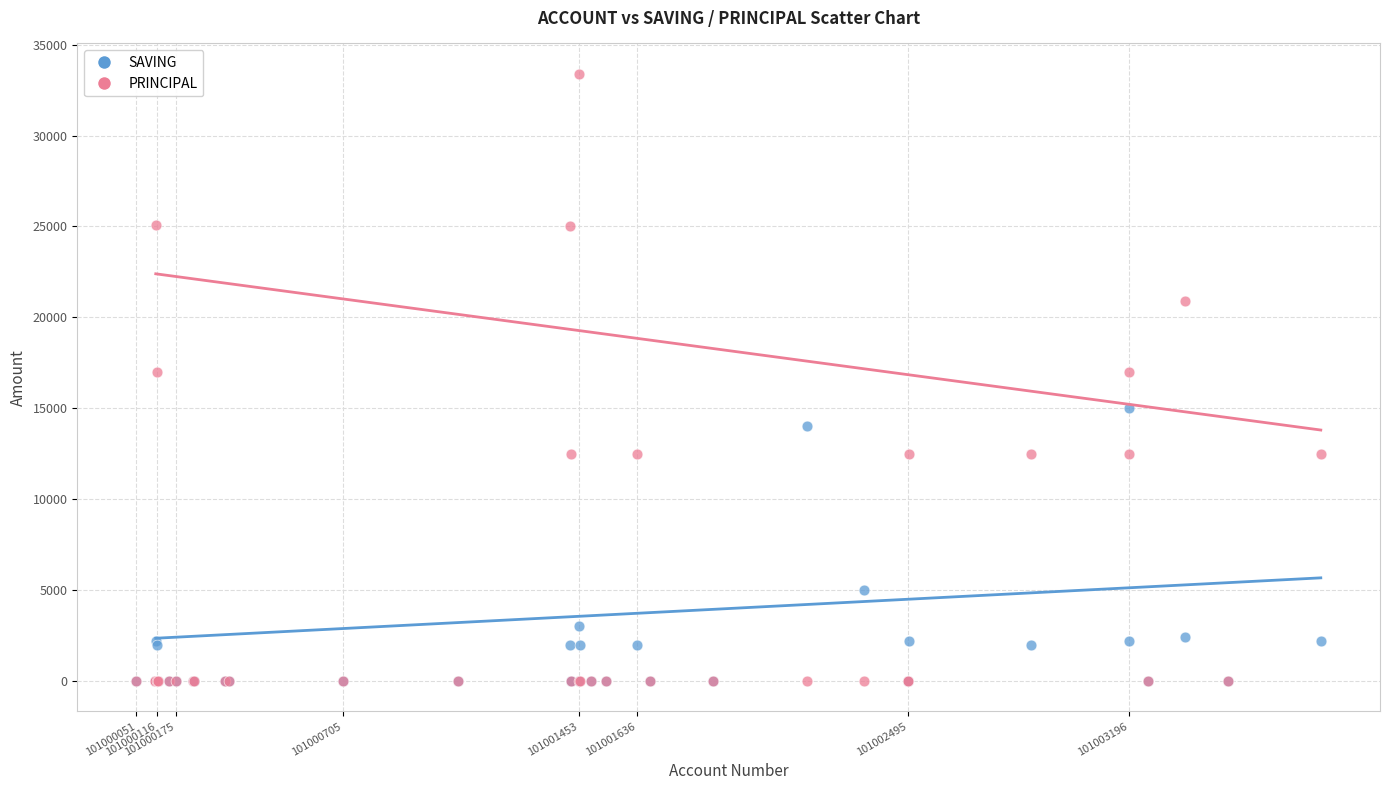

What are all the series names shown in the legend?

SAVING, PRINCIPAL